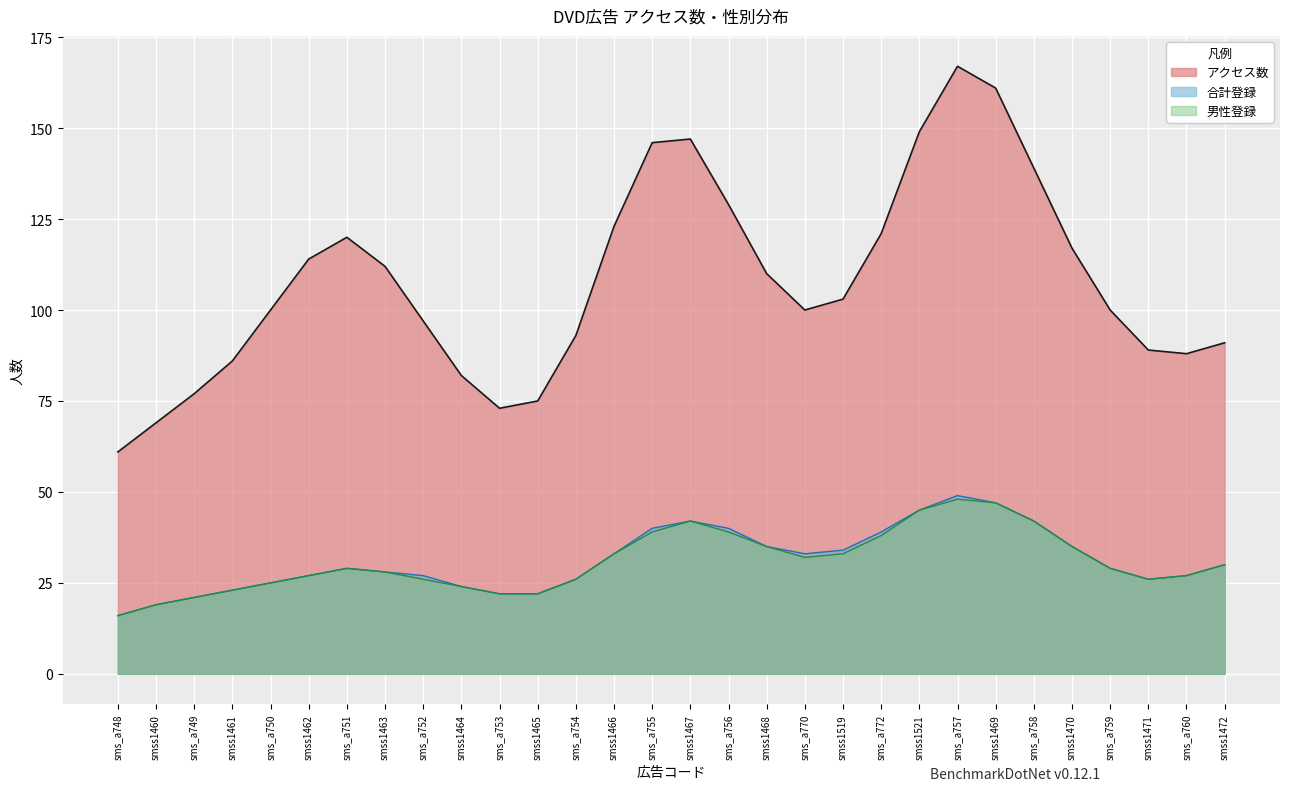

Which series has the largest total across all categories?

アクセス数